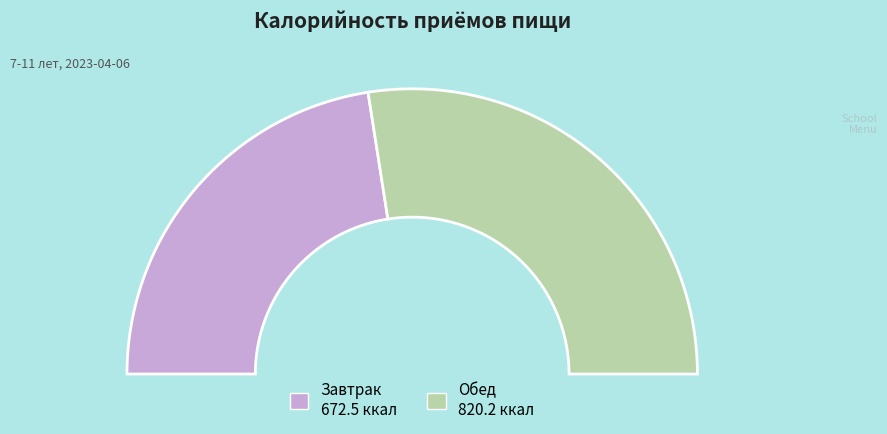

True or false: Обед accounts for 67% of the total.

False